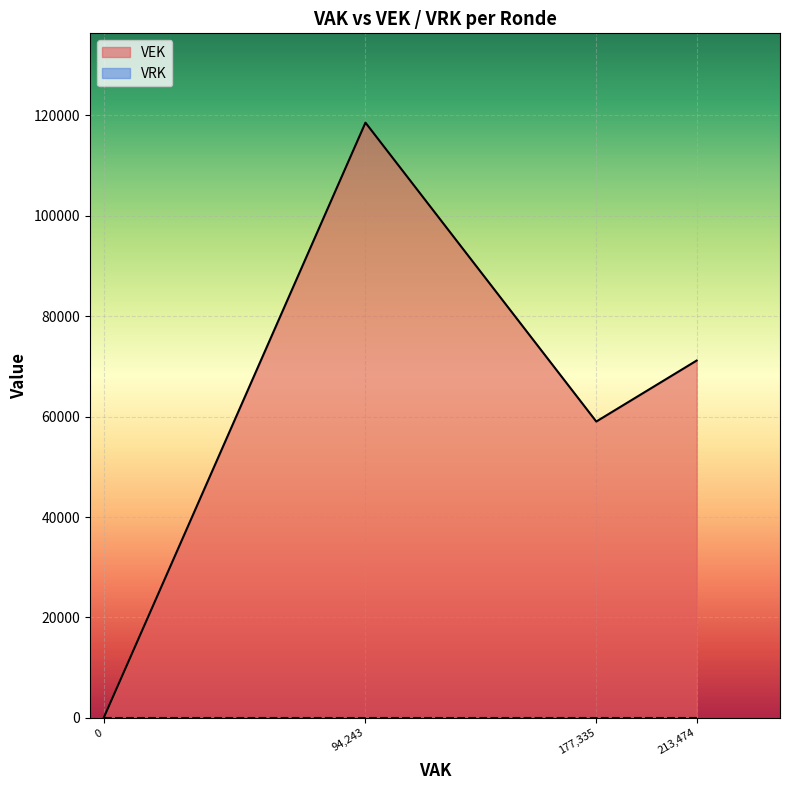

What are all the series names shown in the legend?

VEK, VRK